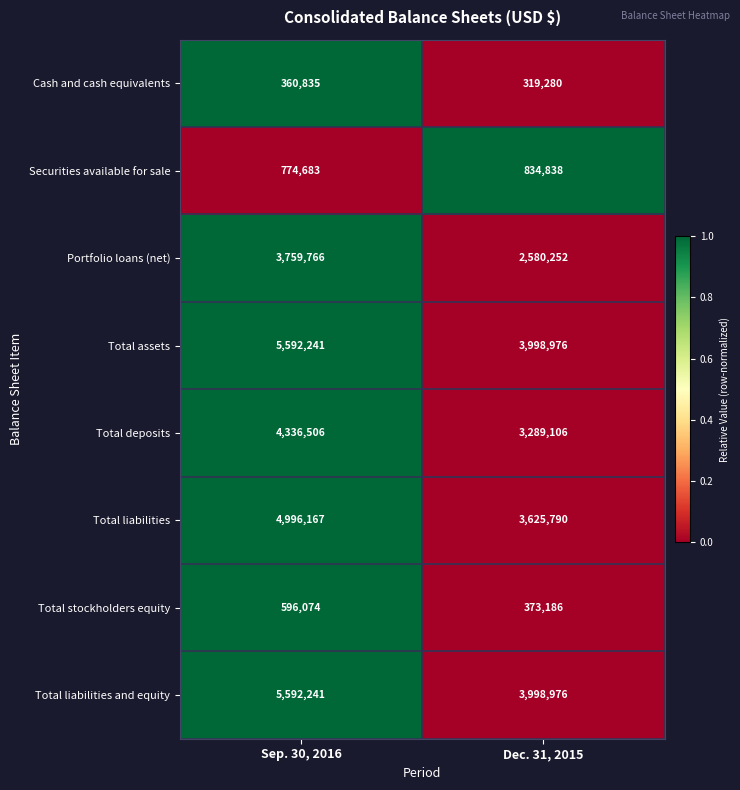

What is the sum of the Total liabilities and equity values at Dec. 31, 2015 and Sep. 30, 2016?

9591217